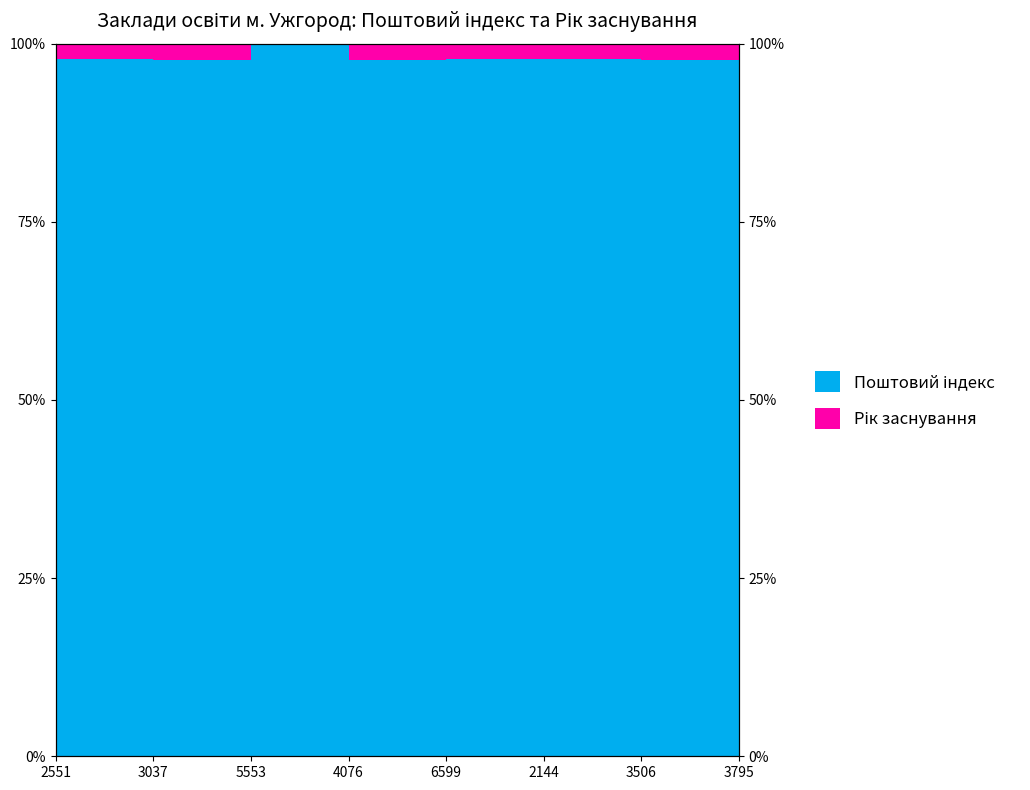

Rank the categories by value from lowest to highest.

4076, 3037, 3506, 3795, 6599, 2551, 2144, 5553